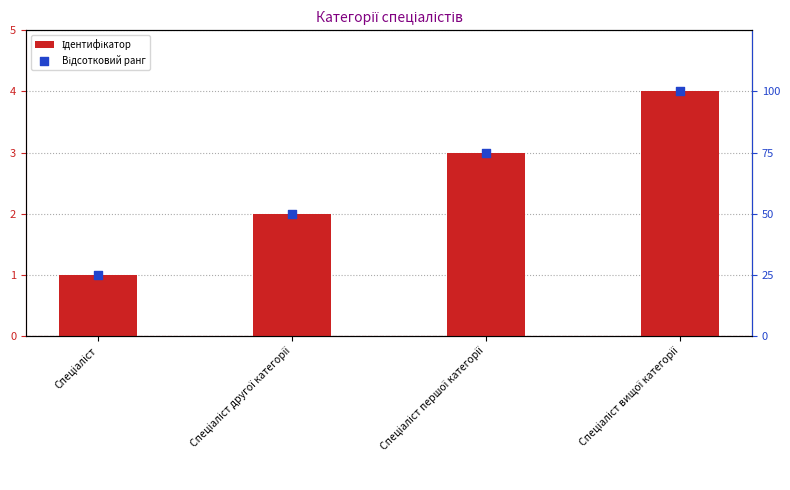

Which series reaches the maximum Y coordinate?

Відсотковий ранг